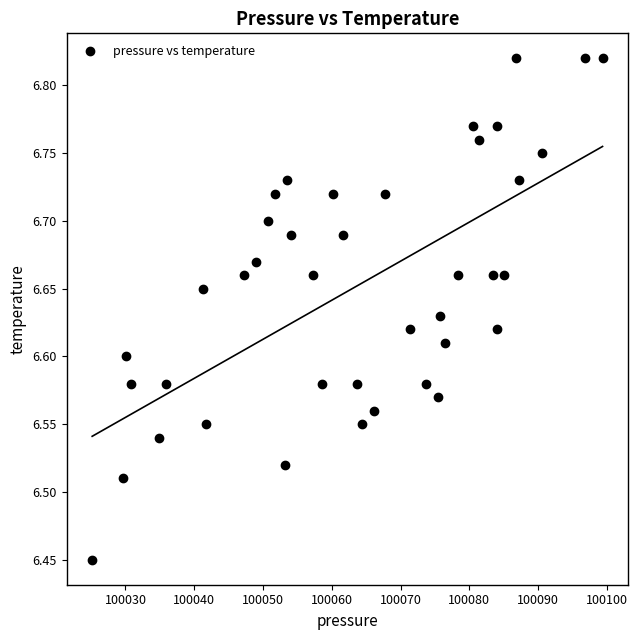

What is the range of Y values (max minus min)?

0.4